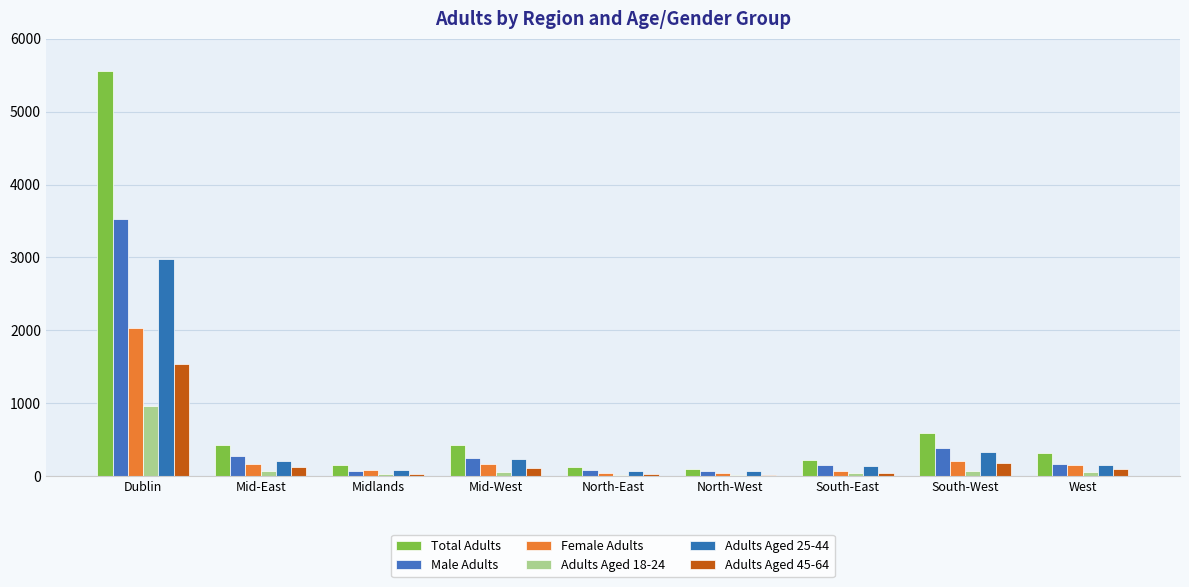

How many distinct data groups are displayed?

6